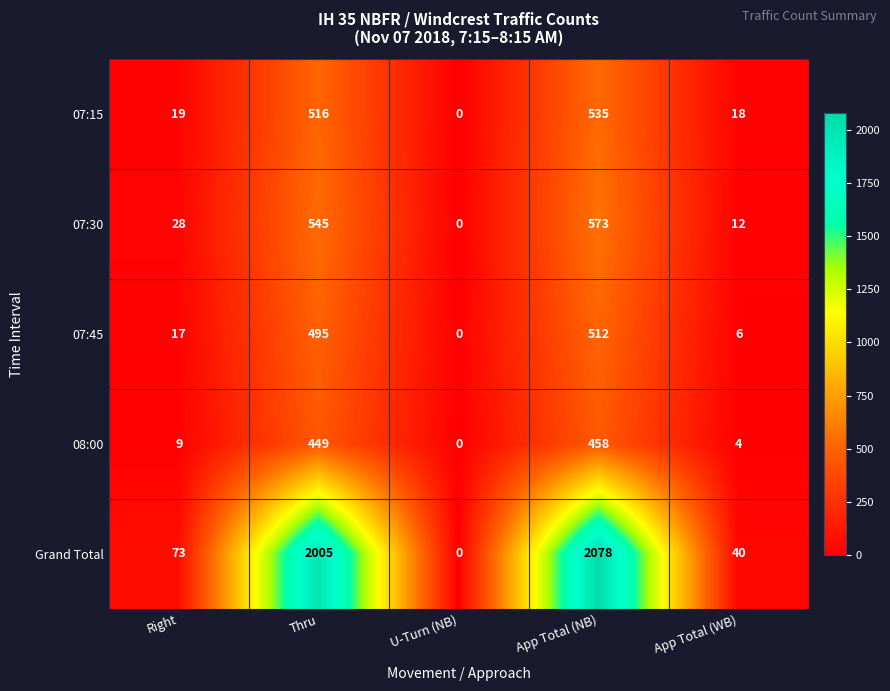

How many positive values does the 07:15 series have?

4